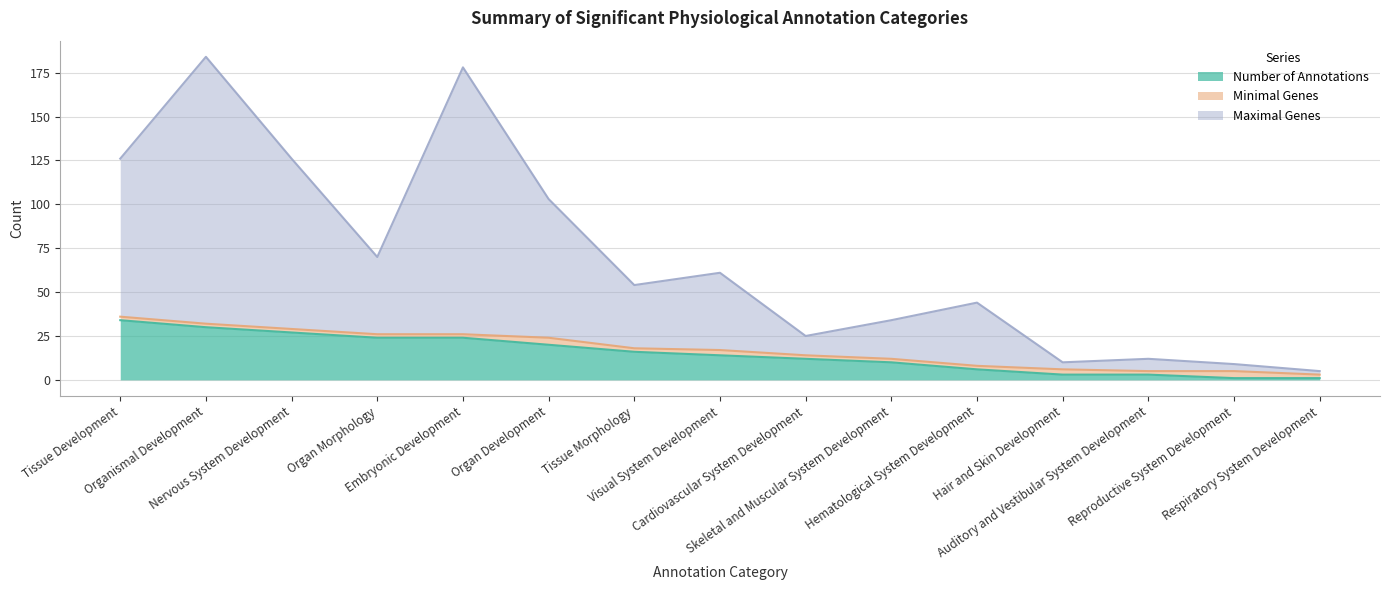

True or false: Number of Annotations has more than 0 interior local peaks.

False